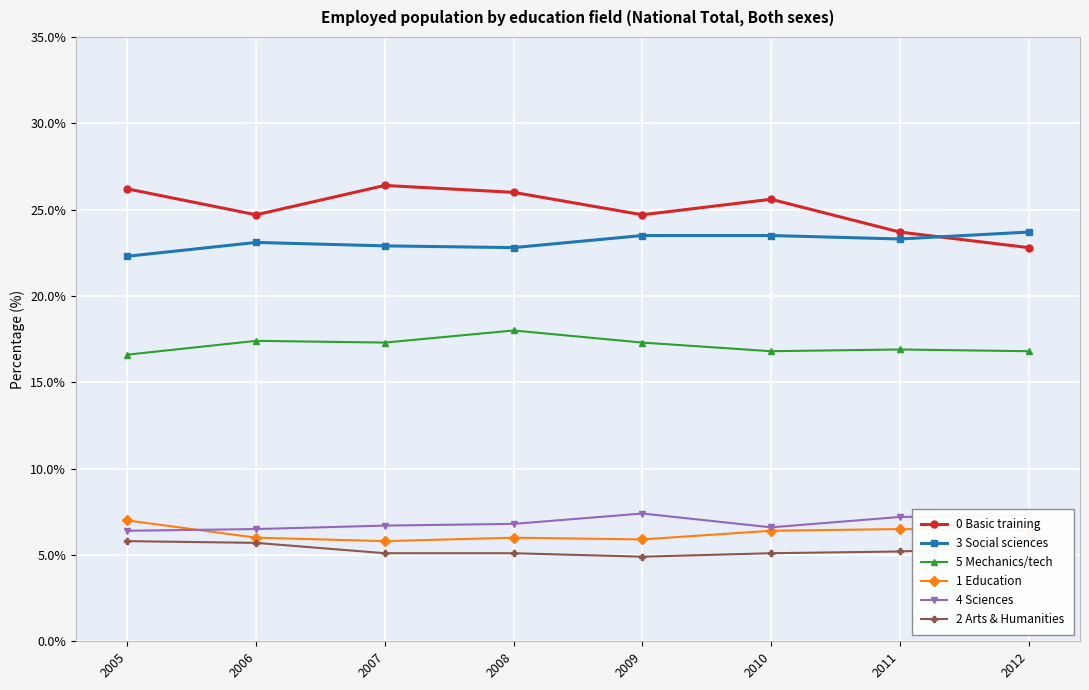

True or false: 1 Education and 2 Arts & Humanities intersect in this chart.

False